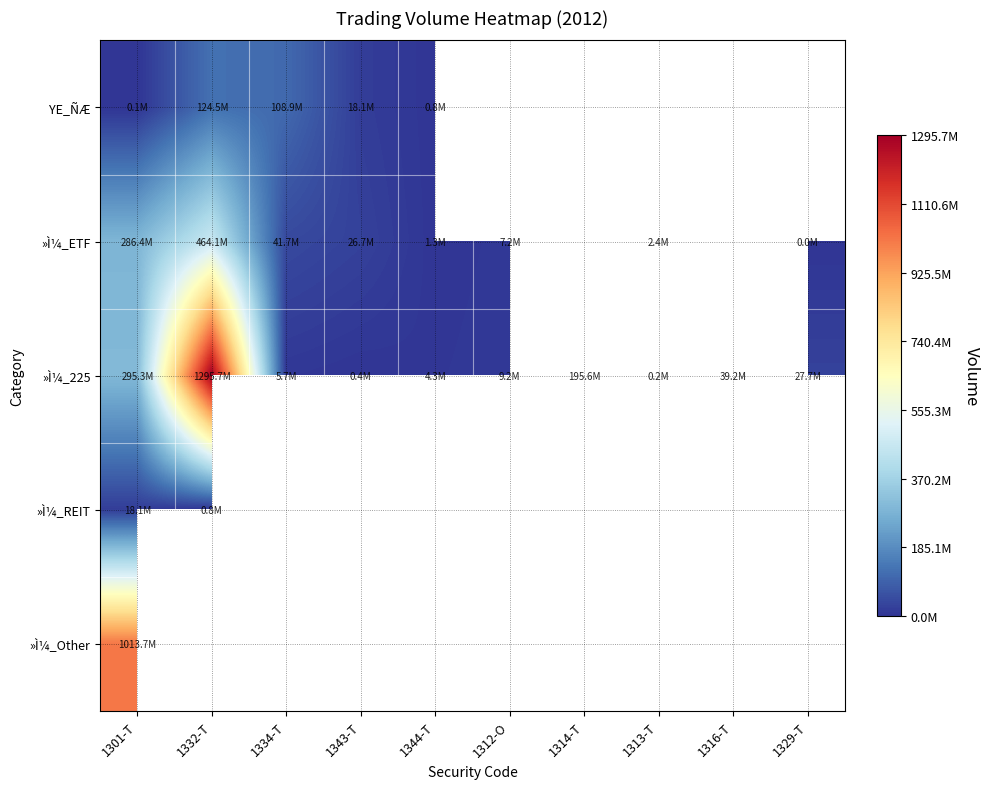

What is the total value across all series at 1329-T?

27715620